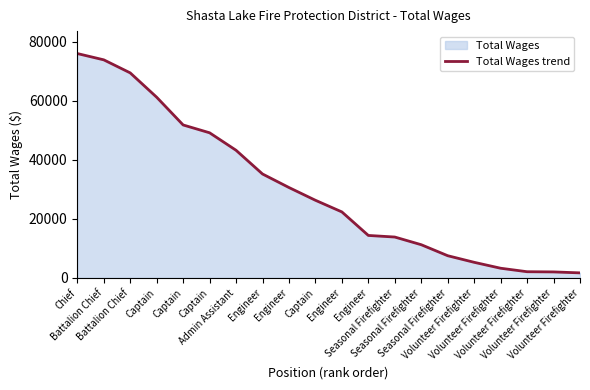

What is the value of the 8th point from the left?

35191